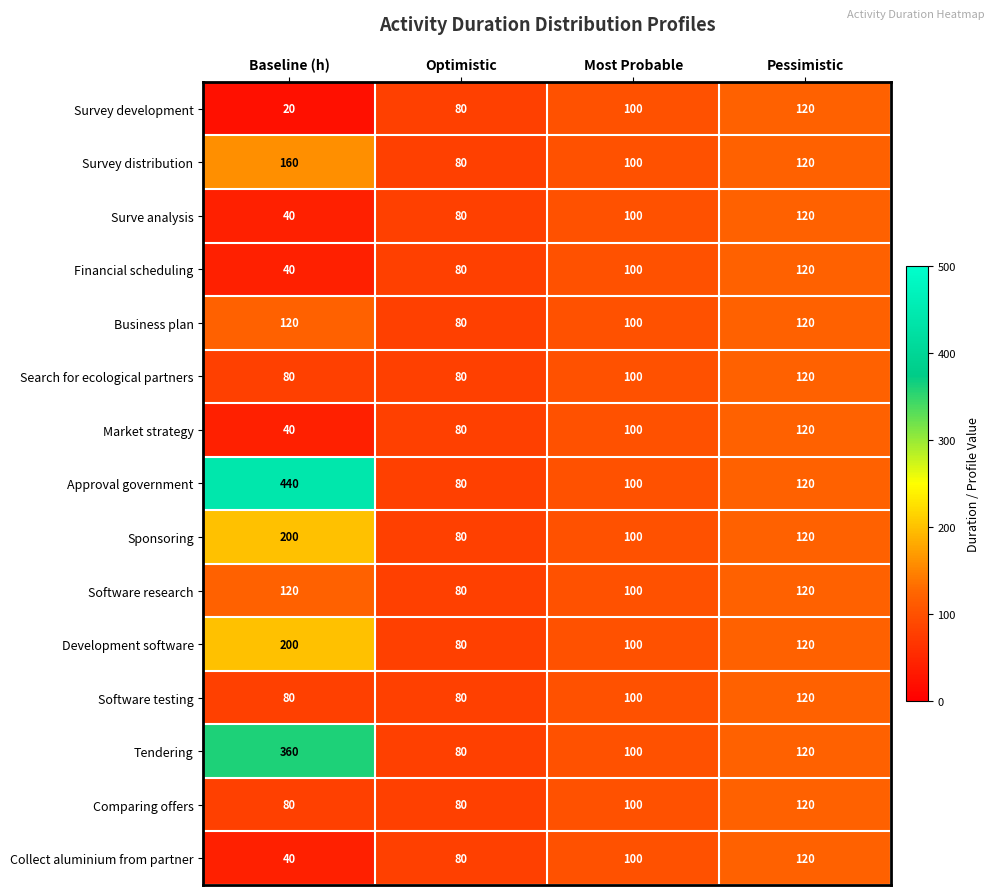

Is it true that Software research equals 80 at Optimistic?

True